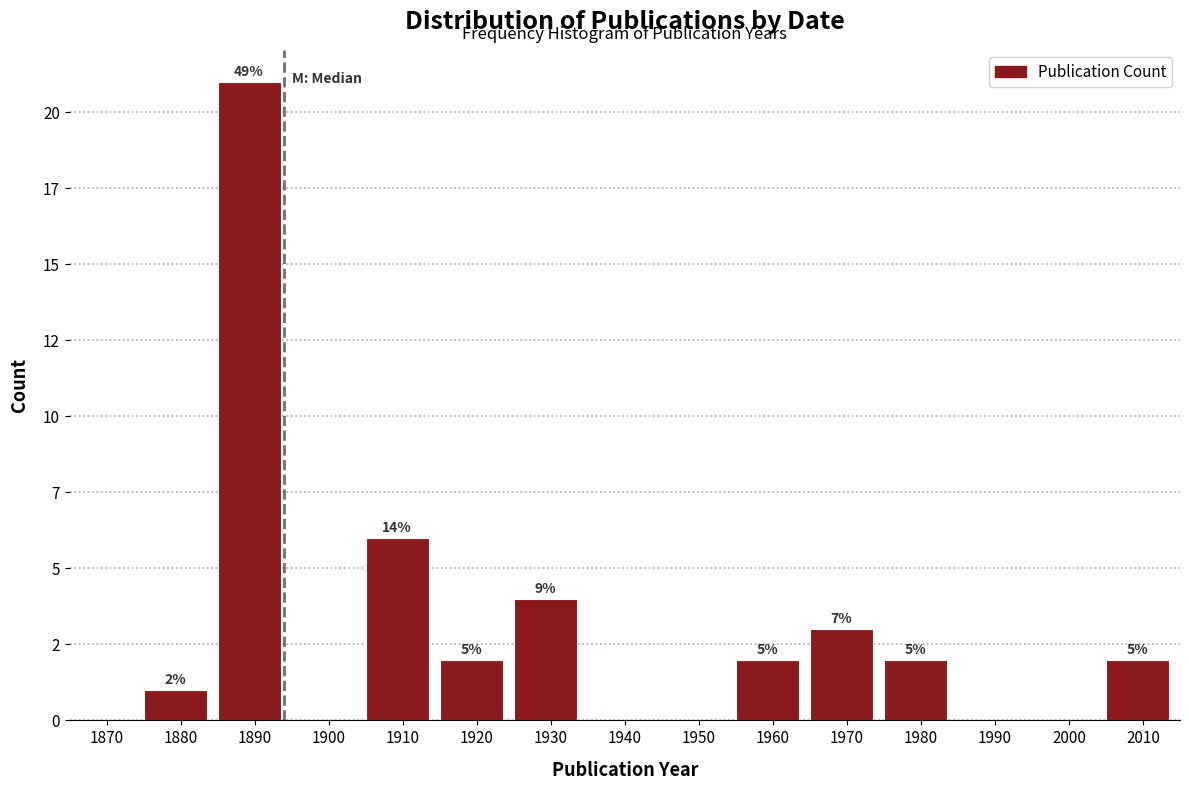

Are the bars horizontal?

No